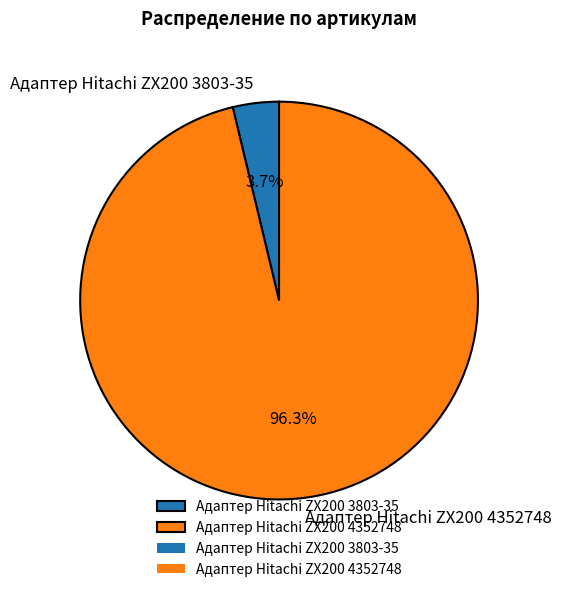

Which slice is the smallest?

Адаптер Hitachi ZX200 3803-35